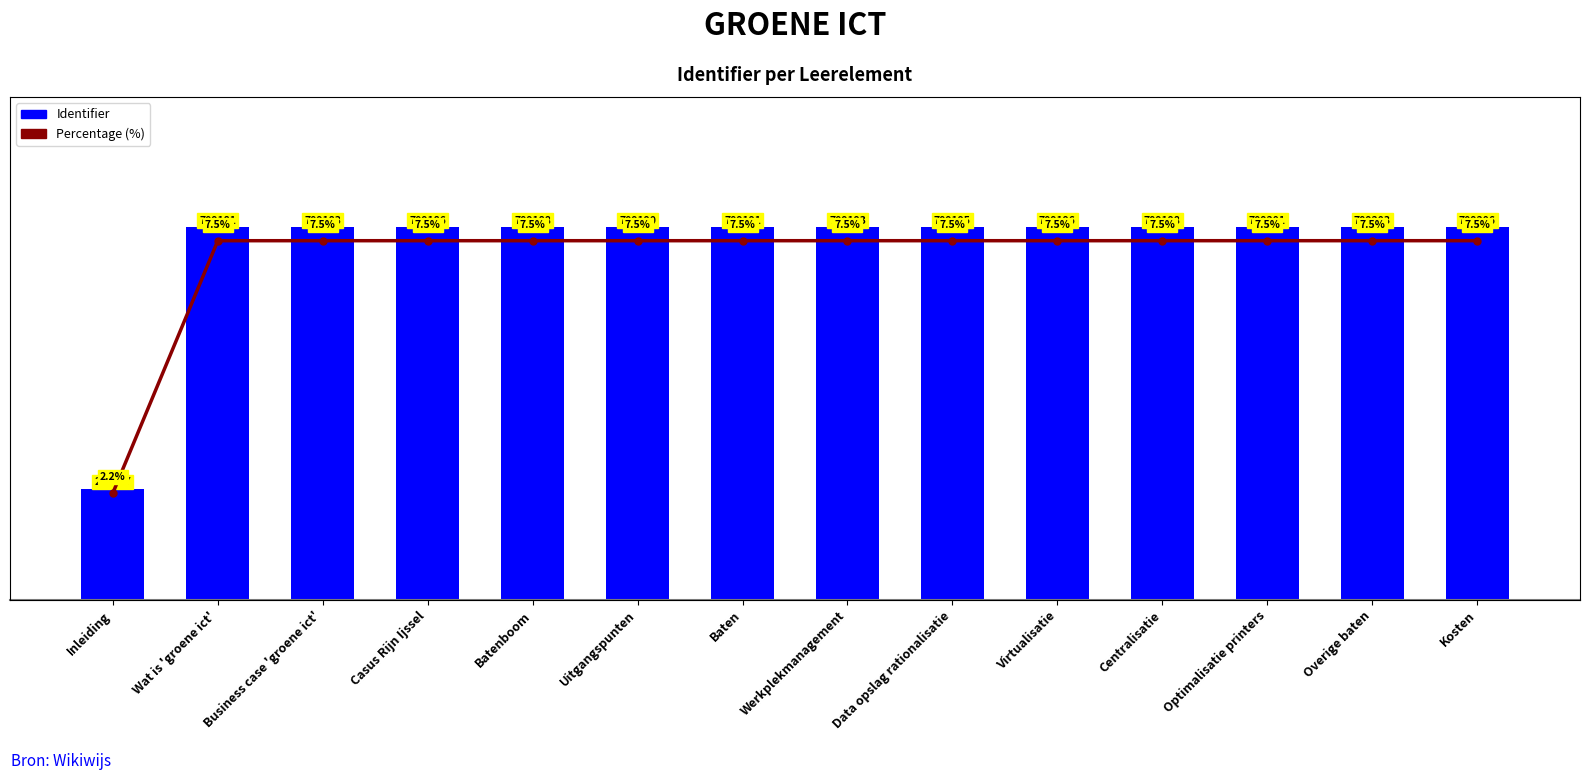

Rank the series by their maximum value, from lowest to highest.

Percentage, Identifier